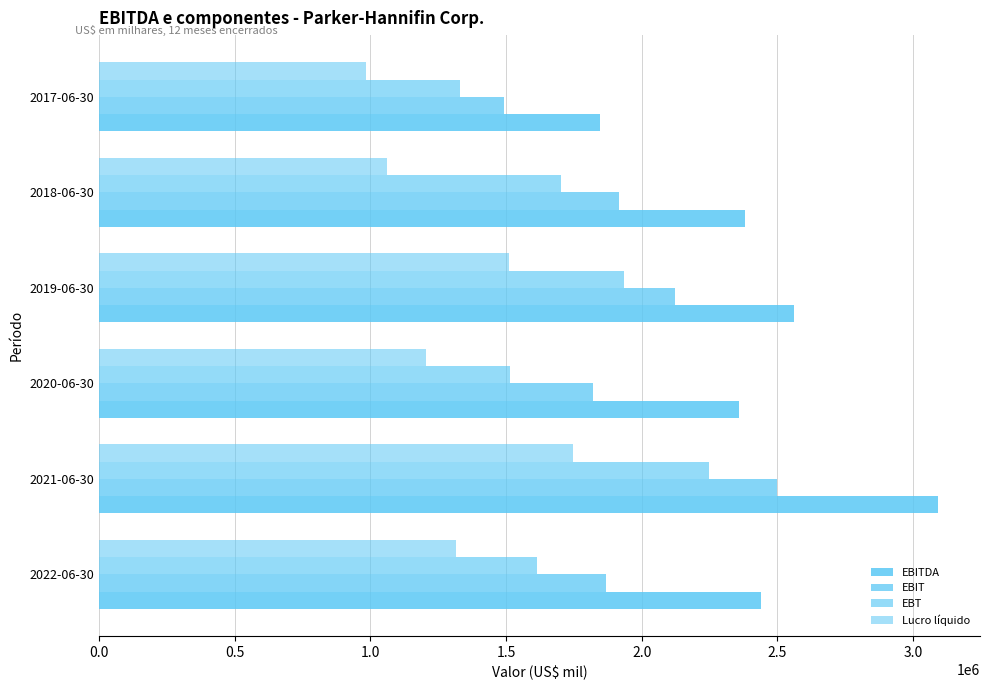

Count the number of categories in the chart.

6